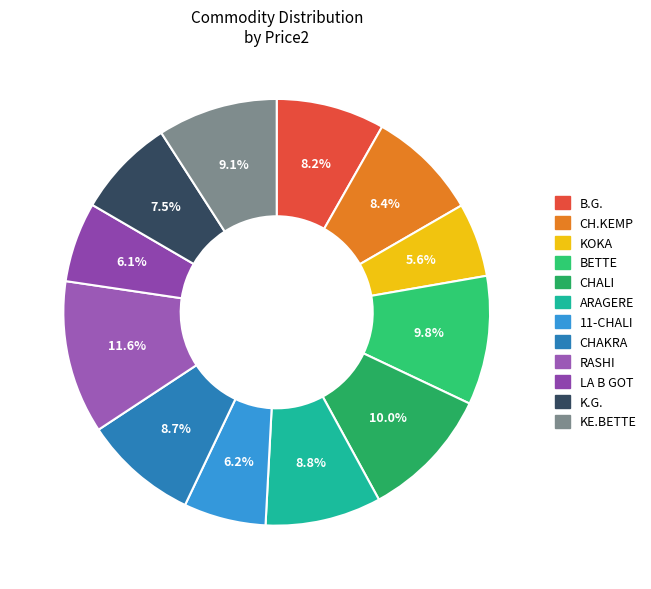

What percentage is the BETTE slice, to the nearest percent?

10%